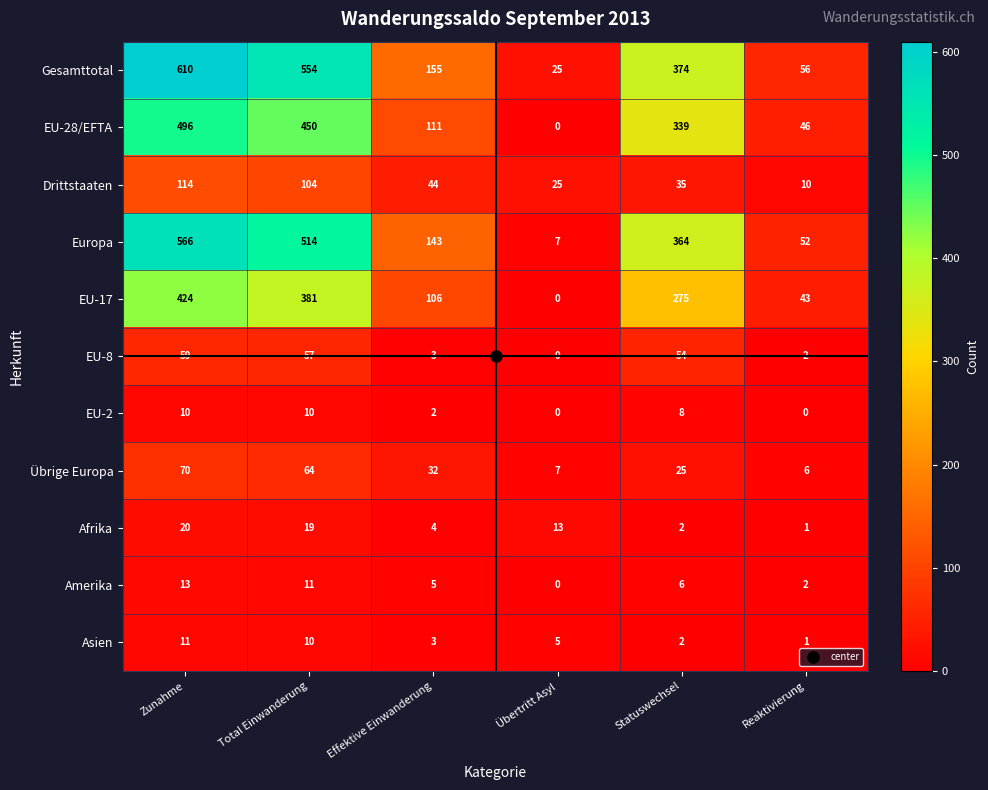

How many series are shown in this chart?

11